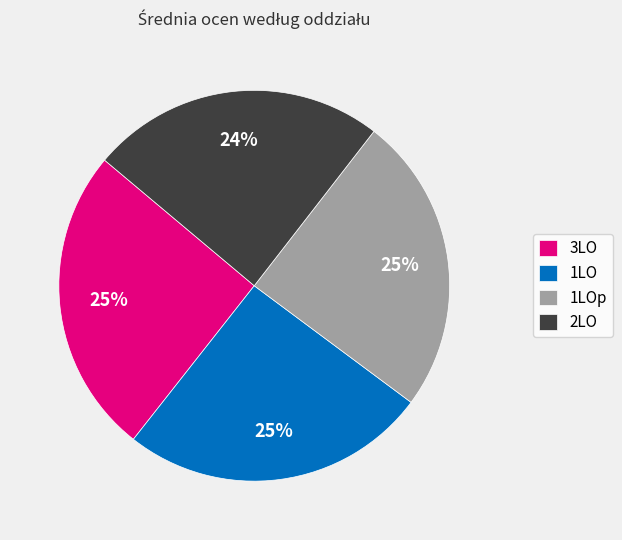

Is there a majority slice in this chart?

No